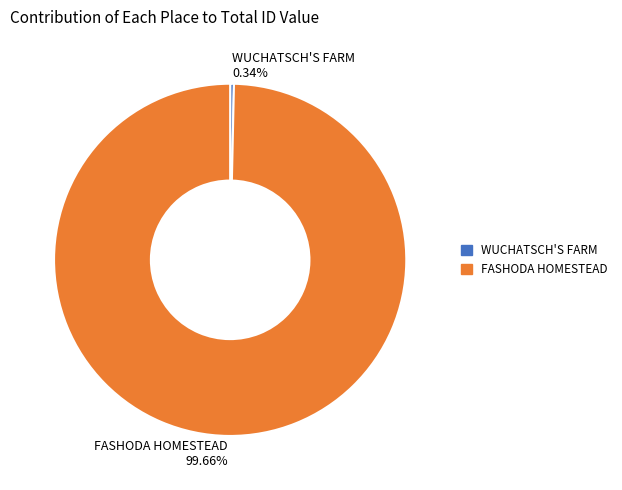

Rank the categories by value from highest to lowest.

FASHODA HOMESTEAD, WUCHATSCH'S FARM